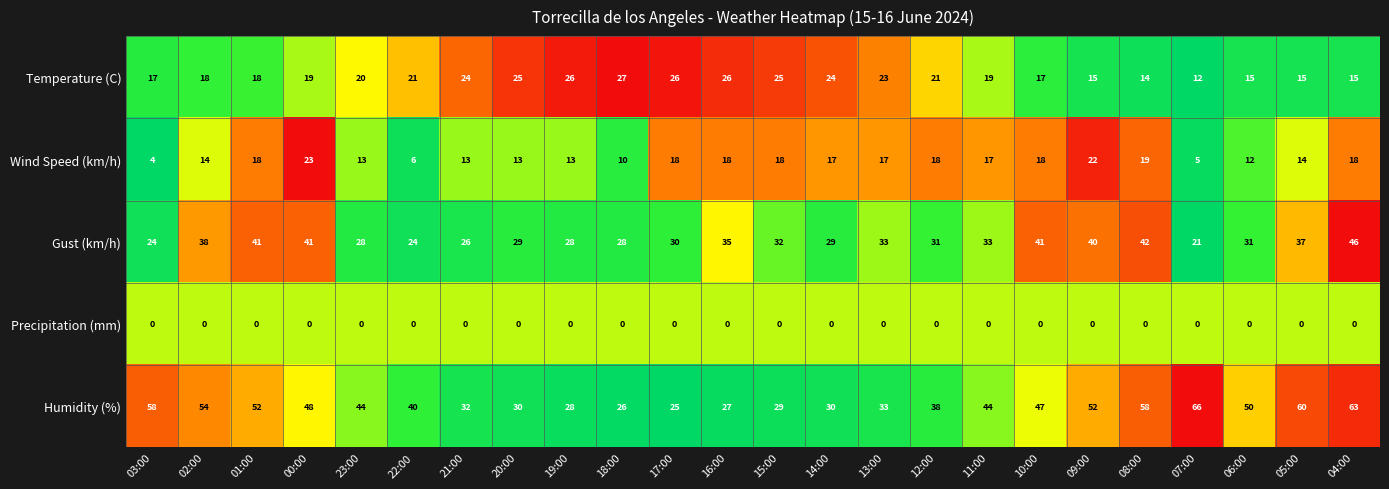

How many series are shown in this chart?

5